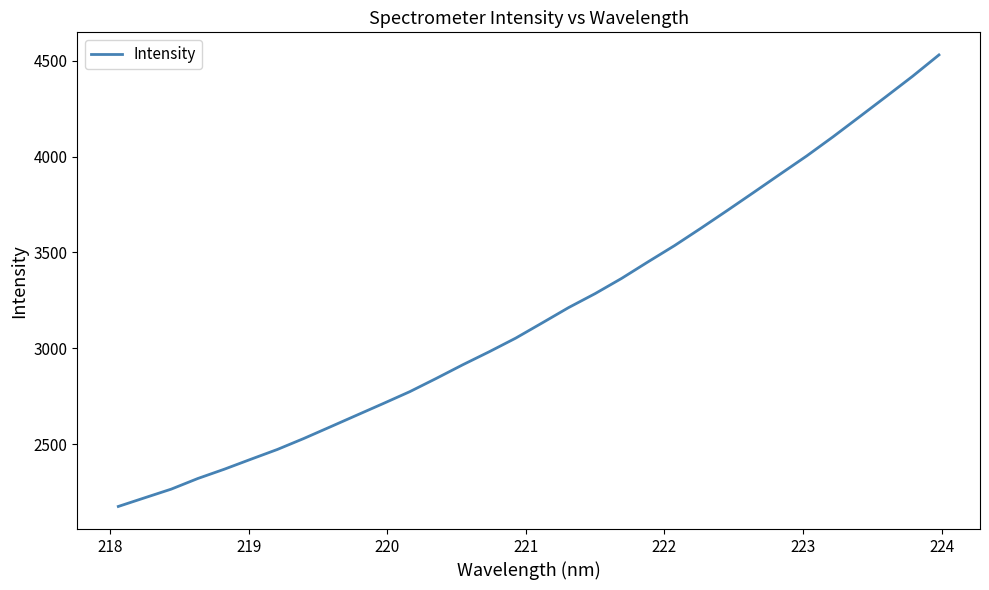

What is the difference between the maximum and minimum values?

2357.0